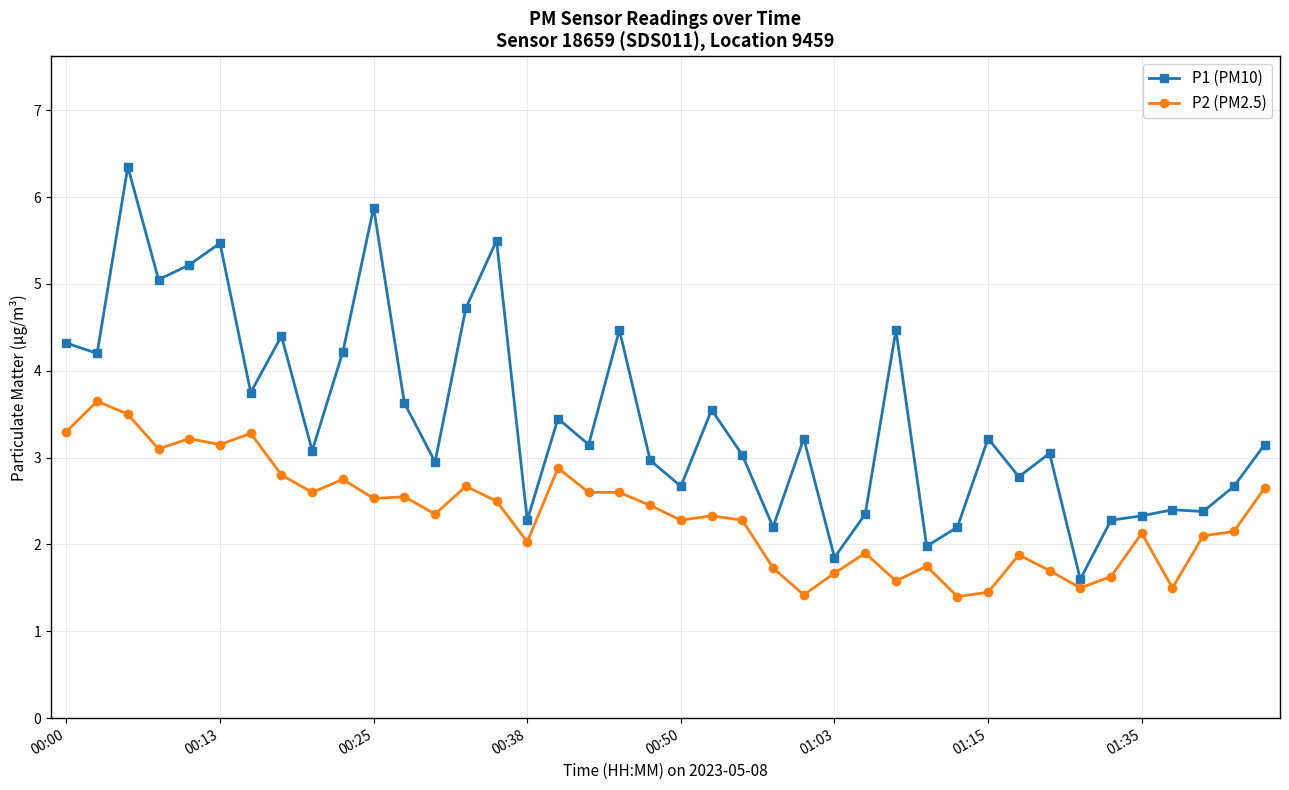

Which series has the widest spread of values?

P1 (PM10)